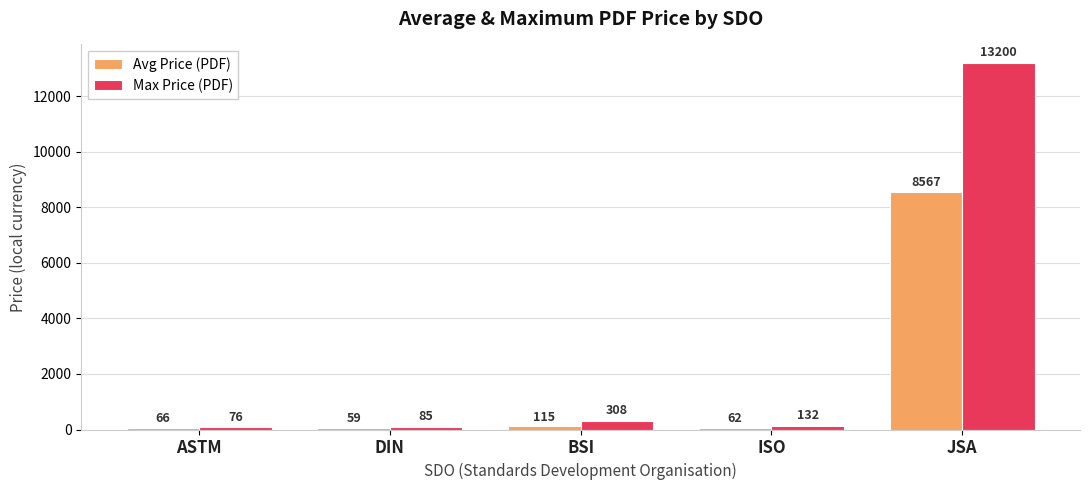

Rank the series by their maximum value, from highest to lowest.

Max Price (PDF), Avg Price (PDF)